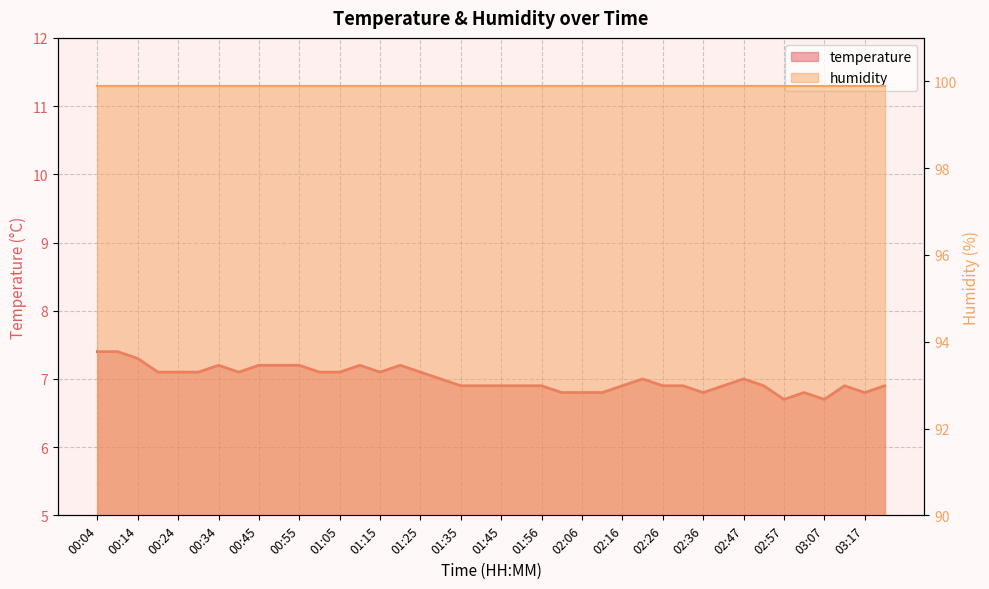

Reading left to right, list all the values displayed in this chart.

7.4	7.4	7.3	7.1	7.1	7.1	7.2	7.1	7.2	7.2	7.2	7.1	7.1	7.2	7.1	7.2	7.1	7.0	6.9	6.9	6.9	6.9	6.9	6.8	6.8	6.8	6.9	7.0	6.9	6.9	6.8	6.9	7.0	6.9	6.7	6.8	6.7	6.9	6.8	6.9